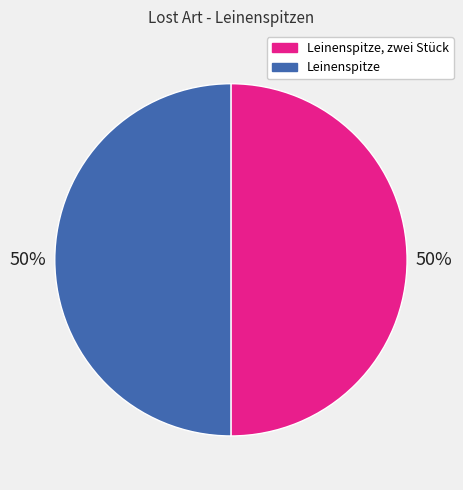

To the nearest percent, what is the average slice percentage?

50%